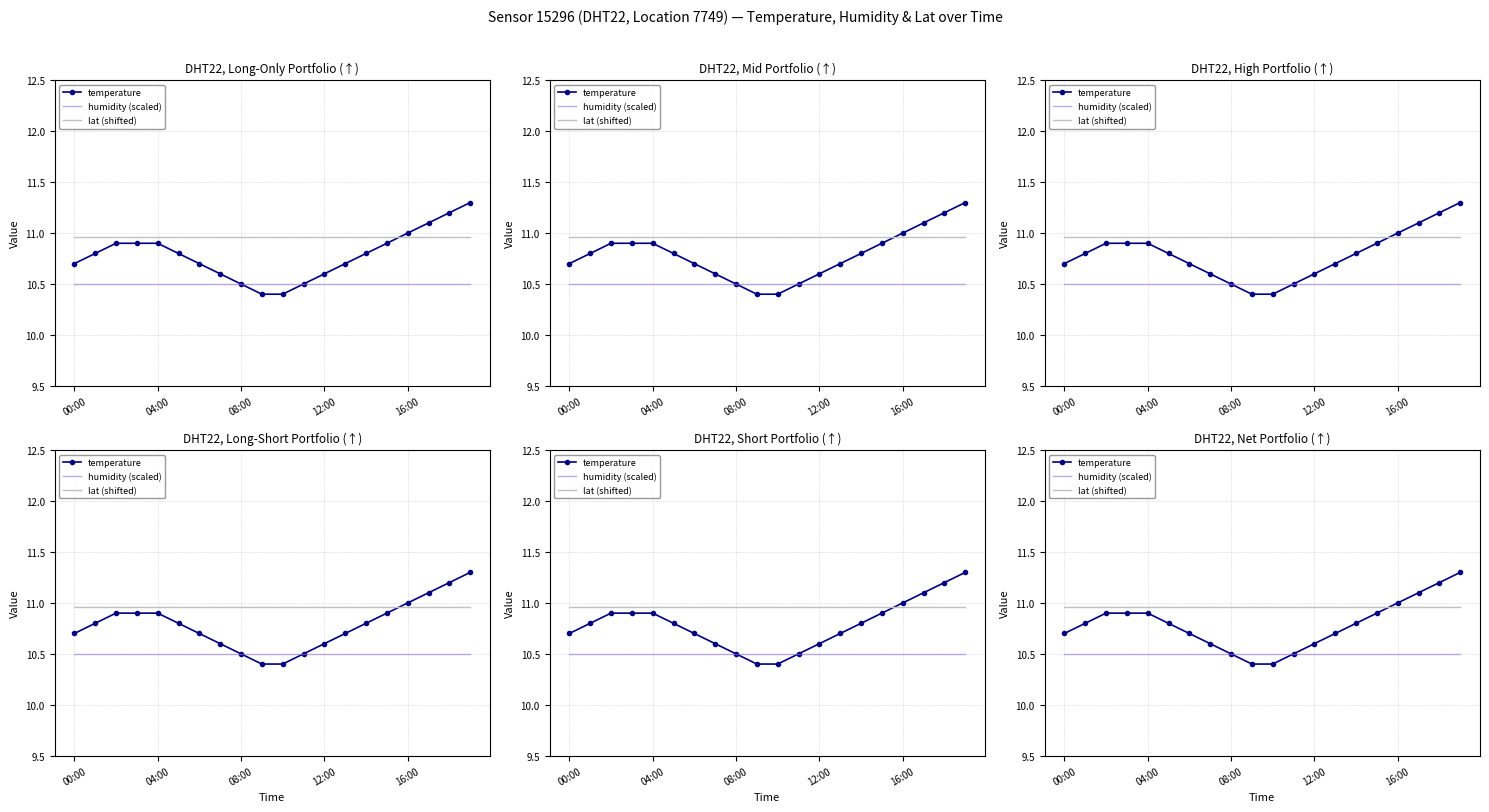

How many lines are shown in the chart?

3